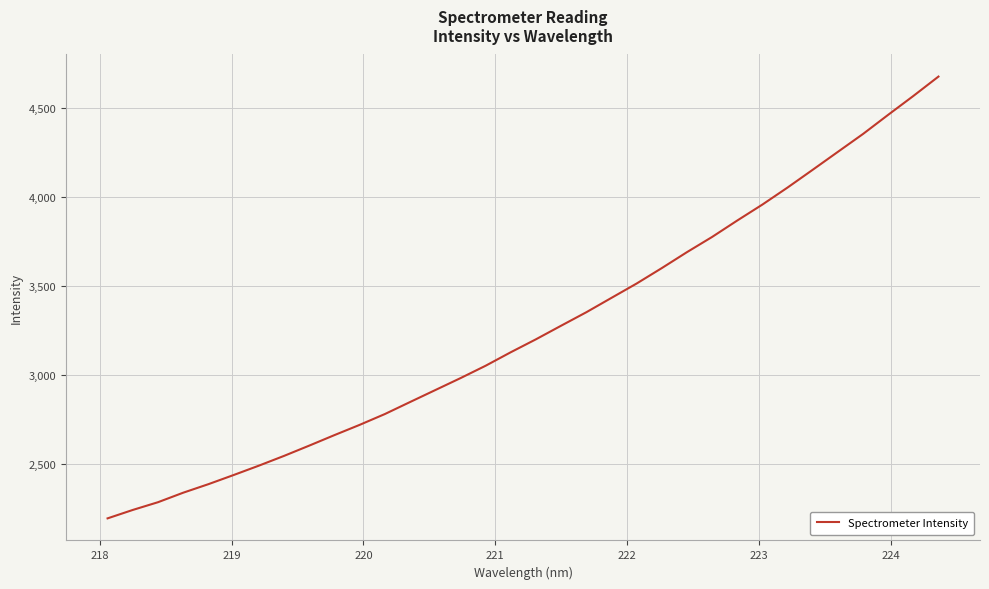

What is the maximum value shown in the chart?

4674.7